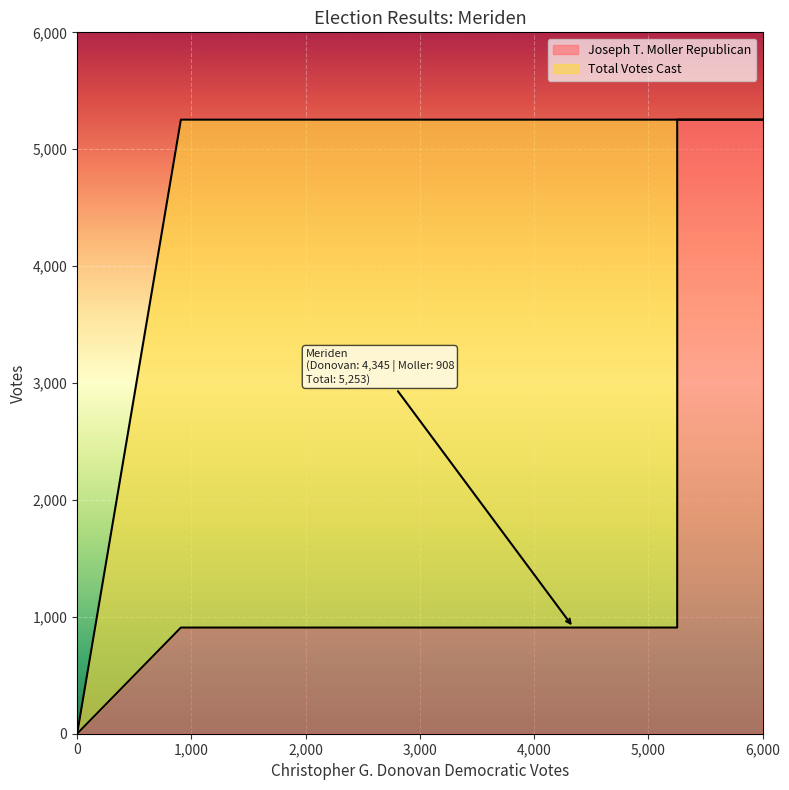

Read the Joseph T. Moller Republican value at Meriden, to the nearest 100.

900